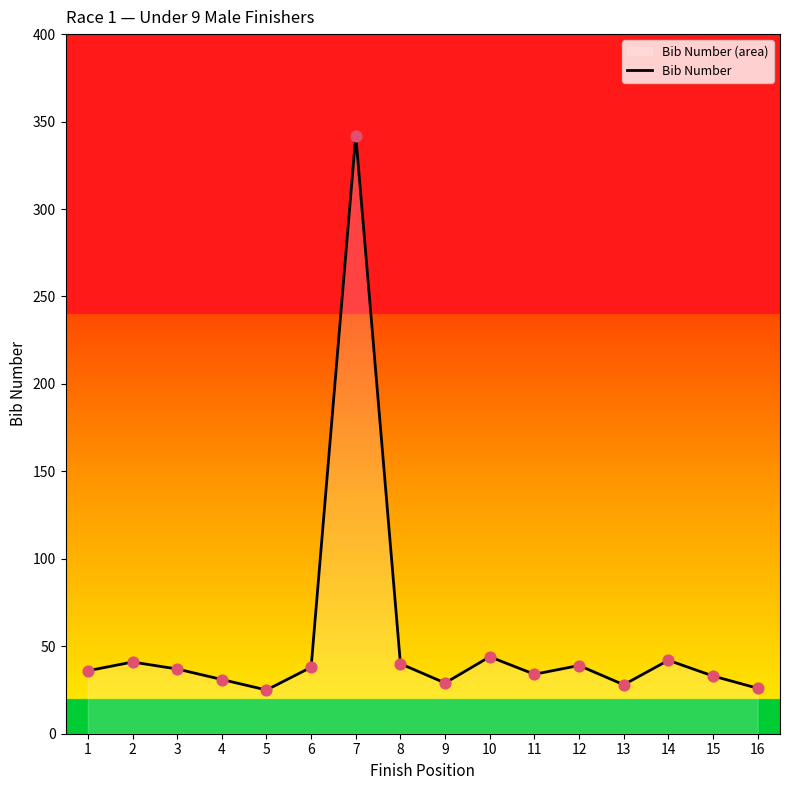

What is the change in value from 3 to 13?

-9